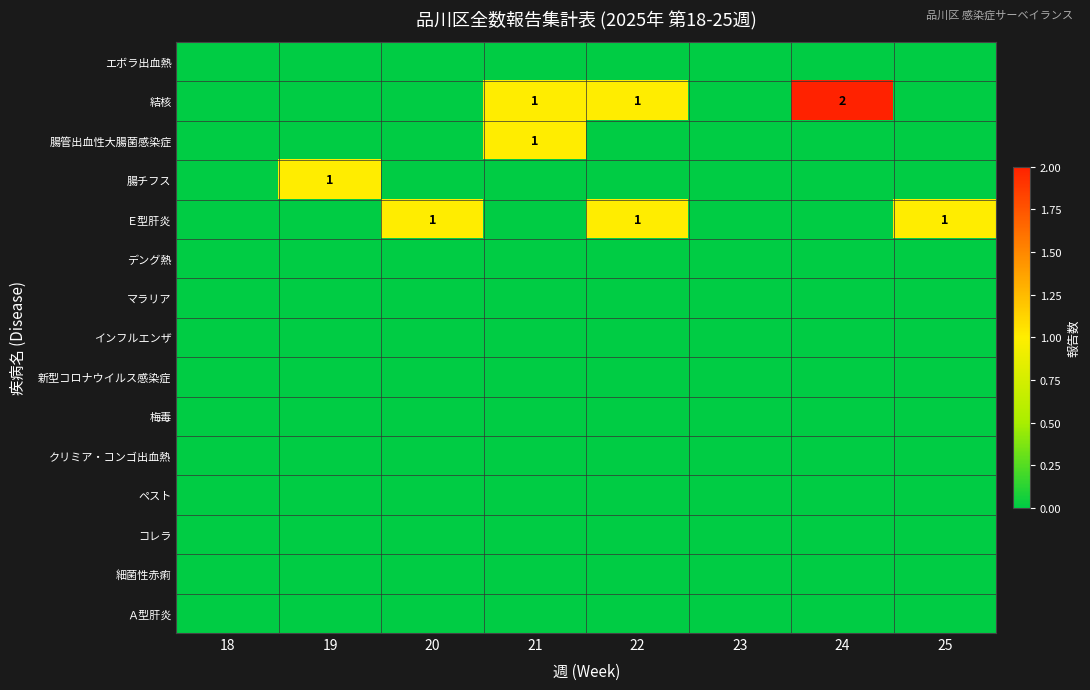

The Ｅ型肝炎 series shows 1 at 25. True or false?

True